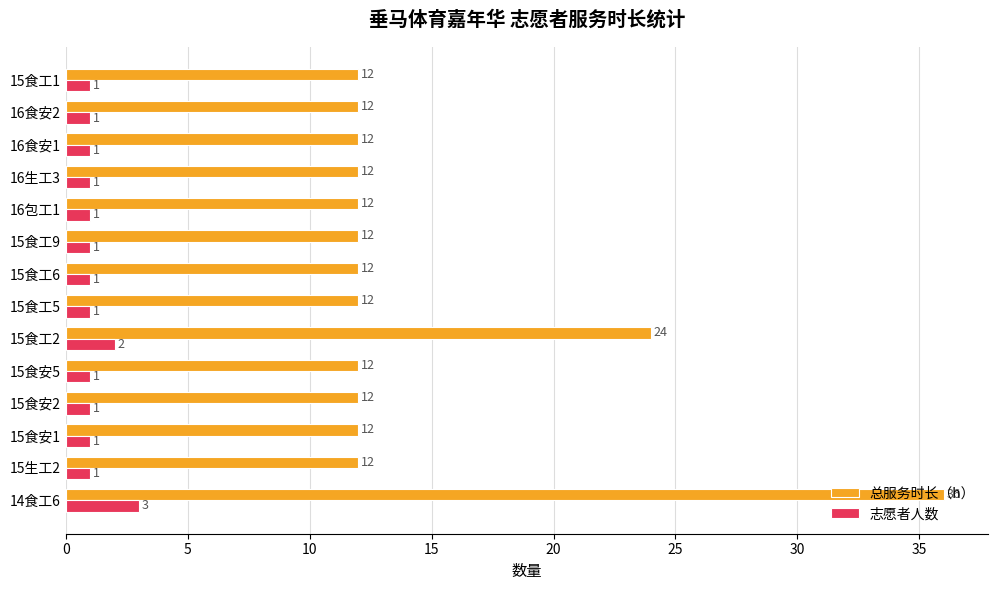

Rank the series at 15食安5 from lowest to highest value.

志愿者人数, 总服务时长（h）